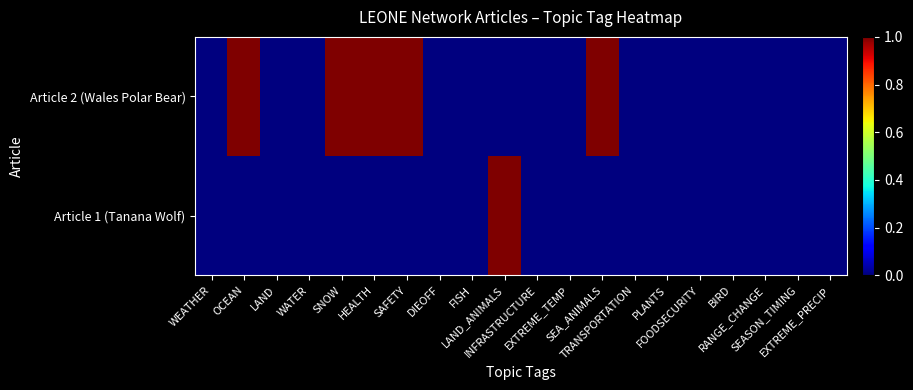

Reading right to left, extract all data points from this chart.

Article 1 (Tanana Wolf): EXTREME_PRECIP=0	SEASON_TIMING=0	RANGE_CHANGE=0	BIRD=0	FOODSECURITY=0	PLANTS=0	TRANSPORTATION=0	SEA_ANIMALS=0	EXTREME_TEMP=0	INFRASTRUCTURE=0	LAND_ANIMALS=1	FISH=0	DIEOFF=0	SAFETY=0	HEALTH=0	SNOW=0	WATER=0	LAND=0	OCEAN=0	WEATHER=0
Article 2 (Wales Polar Bear): EXTREME_PRECIP=0	SEASON_TIMING=0	RANGE_CHANGE=0	BIRD=0	FOODSECURITY=0	PLANTS=0	TRANSPORTATION=0	SEA_ANIMALS=1	EXTREME_TEMP=0	INFRASTRUCTURE=0	LAND_ANIMALS=0	FISH=0	DIEOFF=0	SAFETY=1	HEALTH=1	SNOW=1	WATER=0	LAND=0	OCEAN=1	WEATHER=0